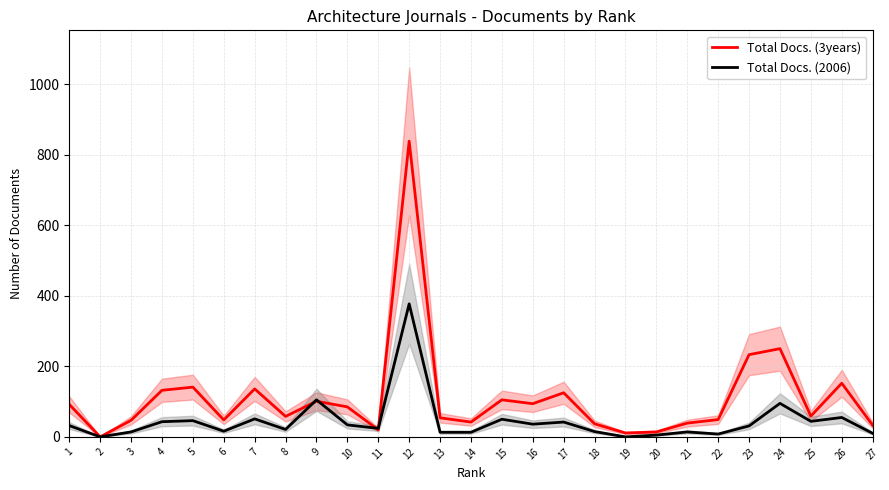

Between which two adjacent categories do Total Docs. (3years) and Total Docs. (2006) first intersect?

8 and 9